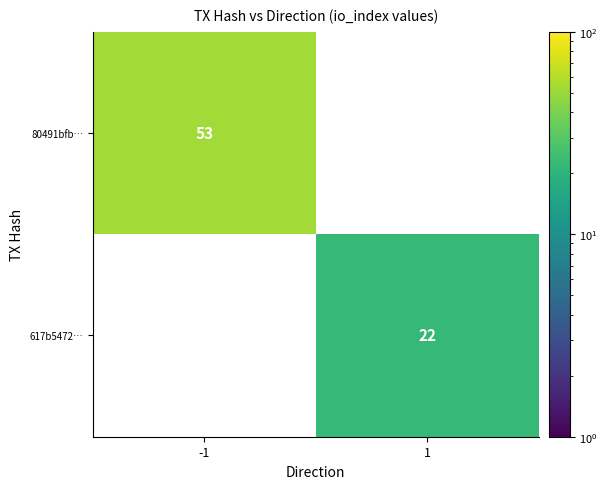

The 617b5472… series shows 22 at 1. True or false?

True